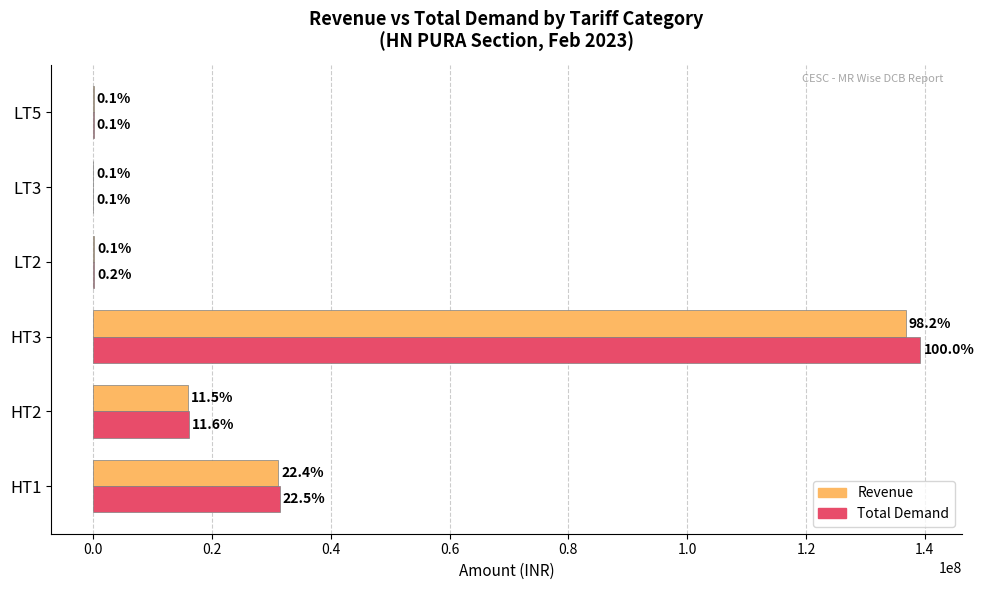

What are all the series names shown in the legend?

Revenue, Total Demand